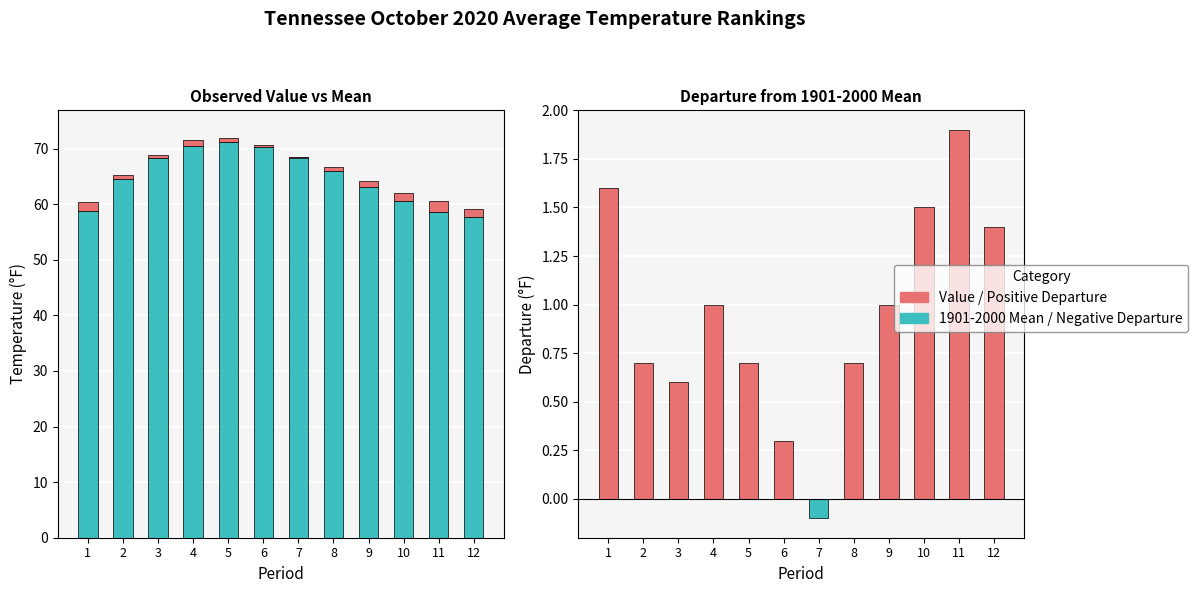

Between 12 and 6, which is larger?

6